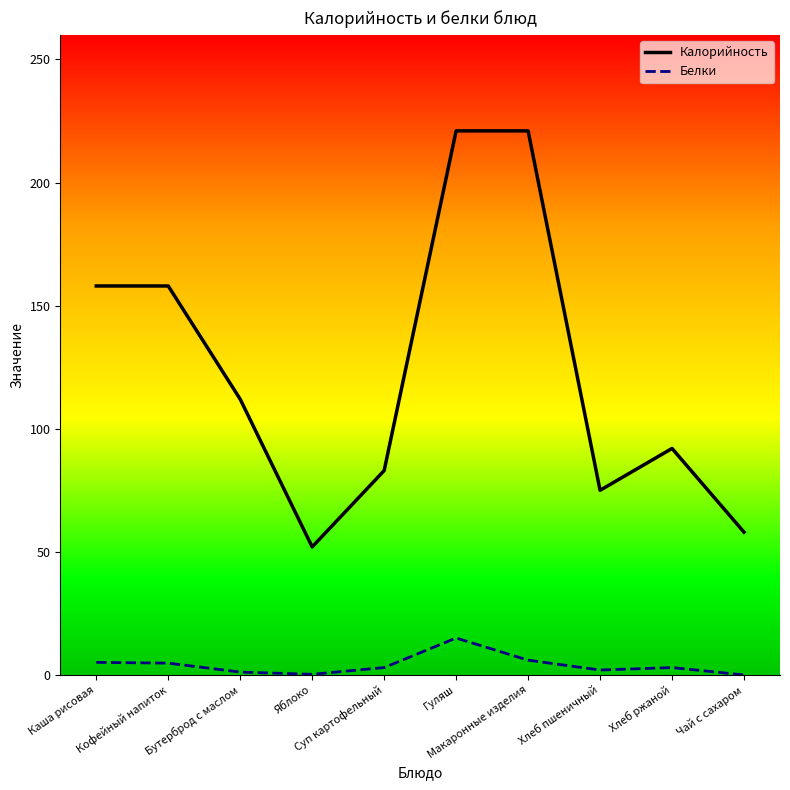

Rank the series by their average value, from highest to lowest.

Калорийность, Белки